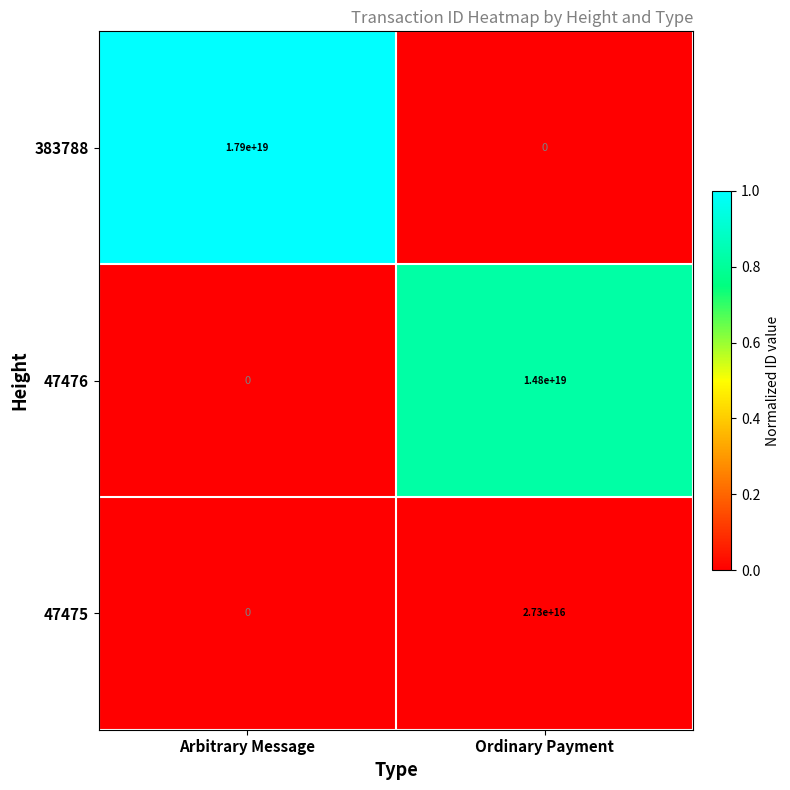

Rank the series by their average value, from highest to lowest.

383788, 47476, 47475